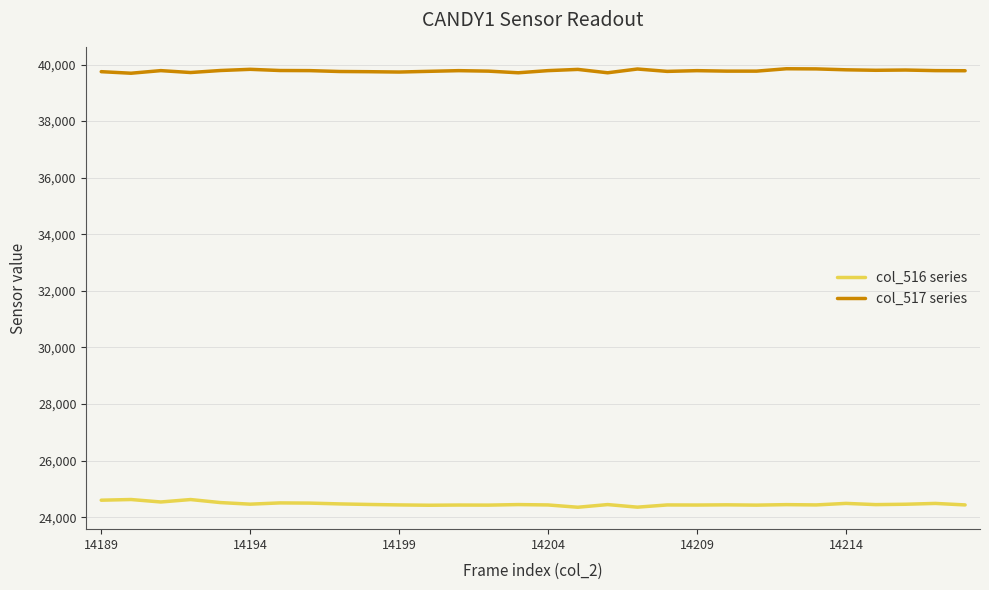

What is the minimum value for col_516 series?

24353